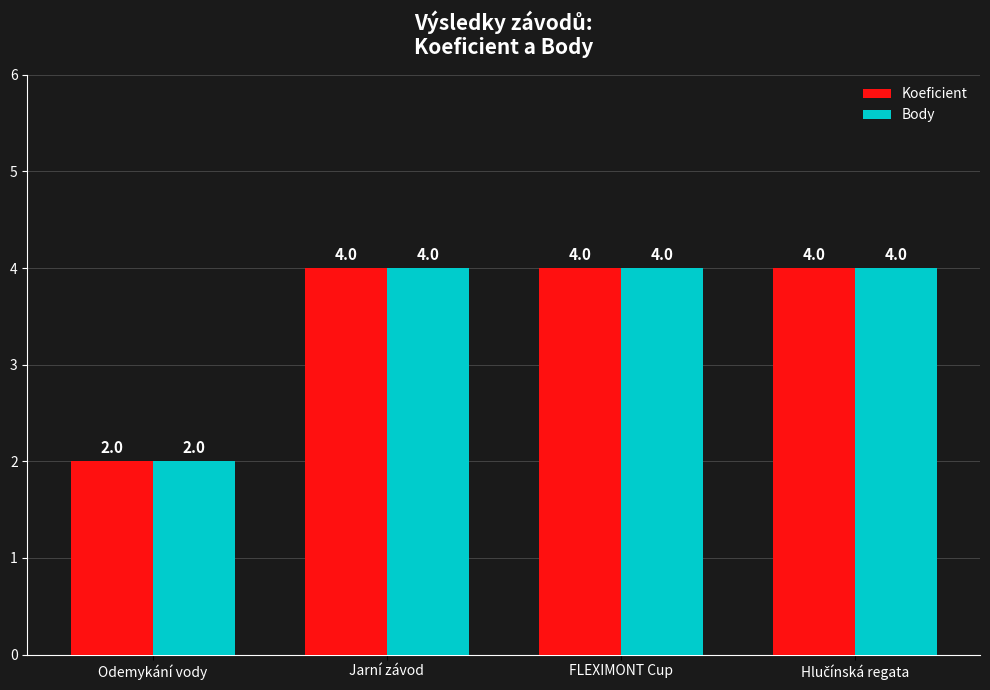

What is the maximum value shown in the chart?

4